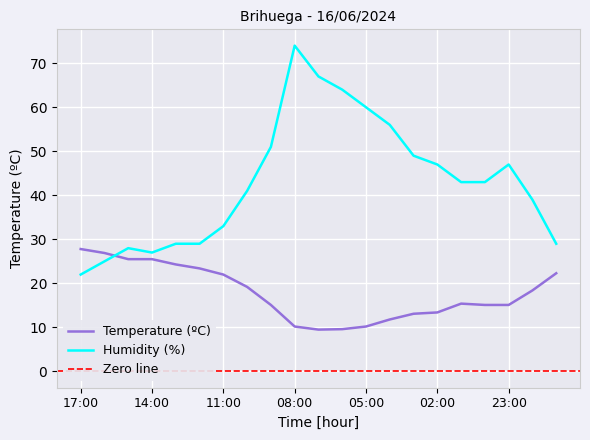

Is it true that Humidity (%) equals 29.0 at 13:00?

True